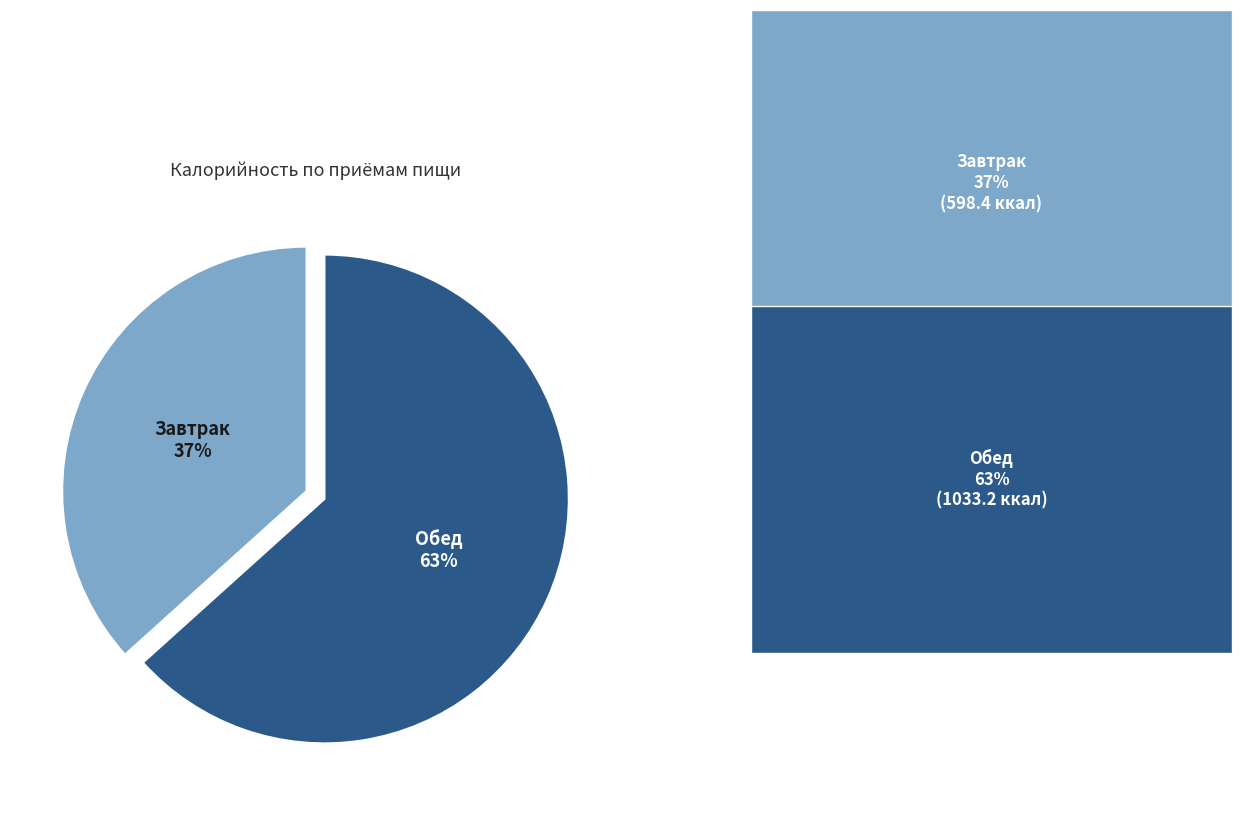

To the nearest percent, what percentage of the pie is Завтрак?

37%